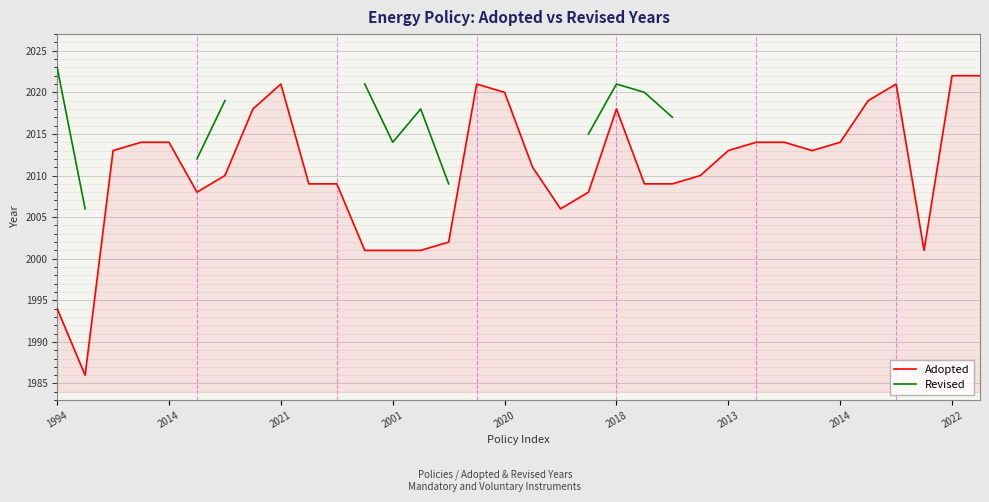

Which series has the largest range (max minus min)?

Adopted